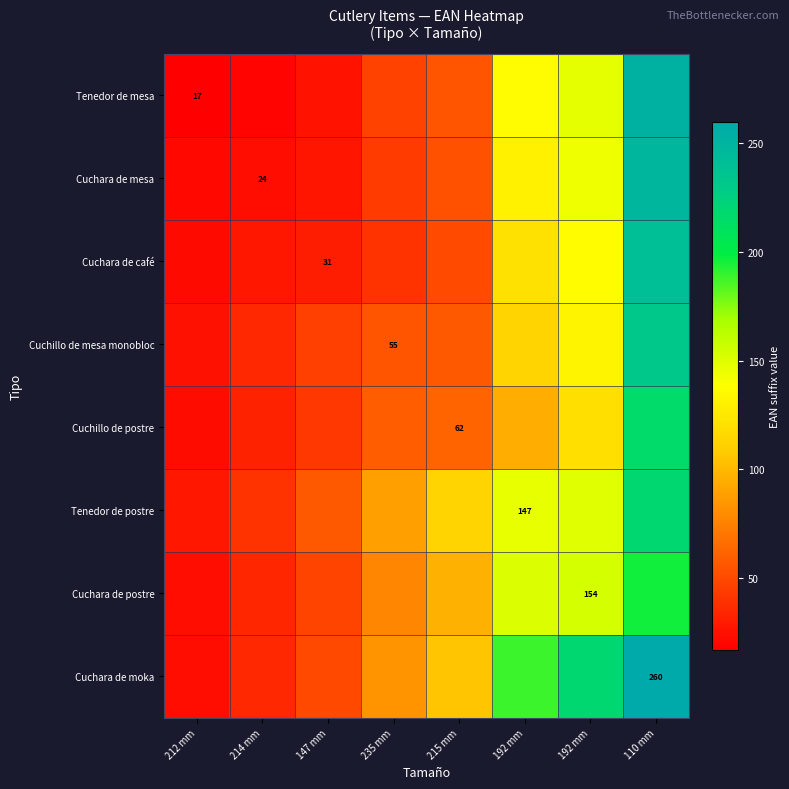

Which category has the lowest value across all series?

212 mm